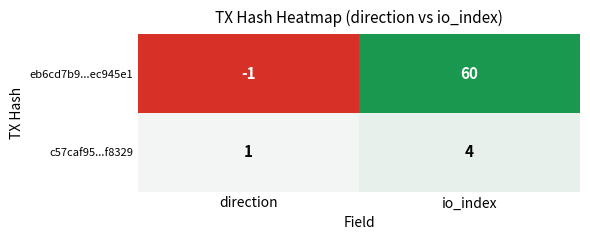

Which series has the largest range (max minus min)?

eb6cd7b9...ec945e1